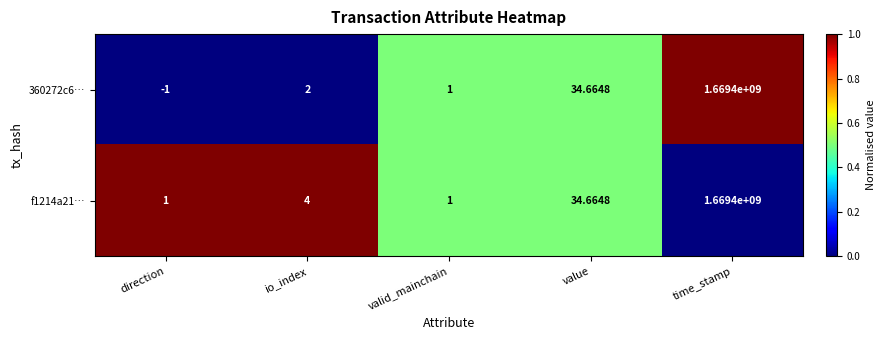

Rank the series by their average value, from lowest to highest.

360272c6…, f1214a21…